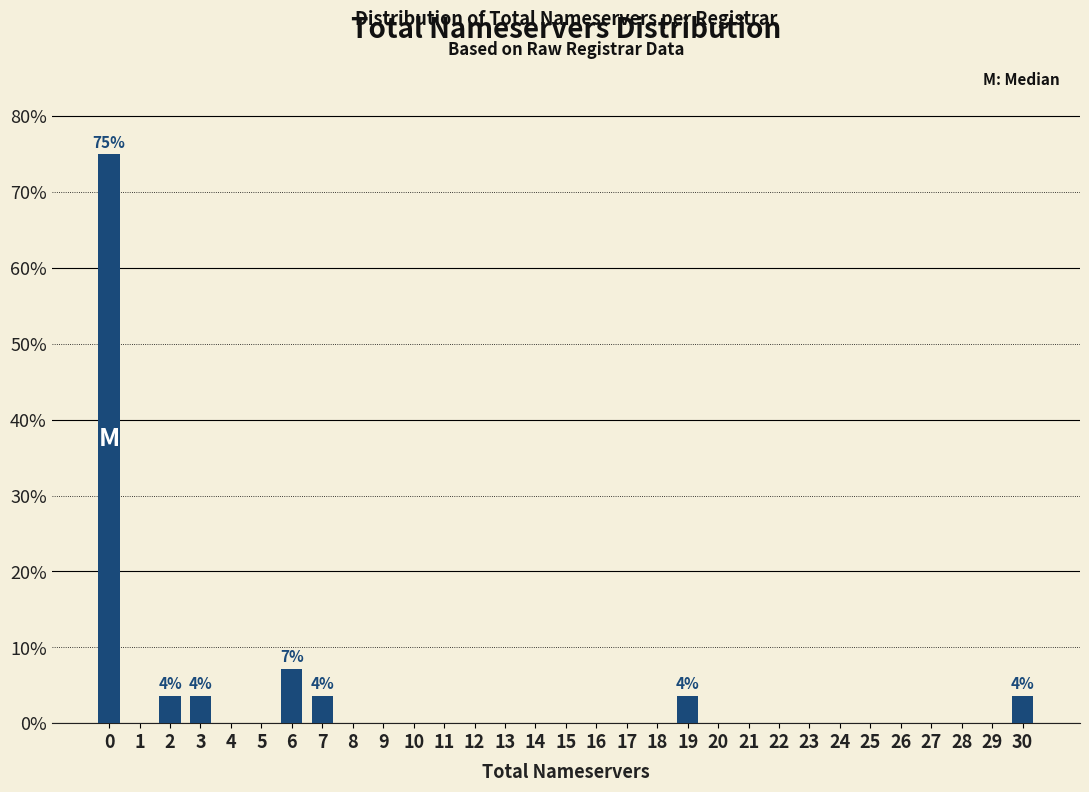

What is the sum of the values at 6 and 14?

7.1